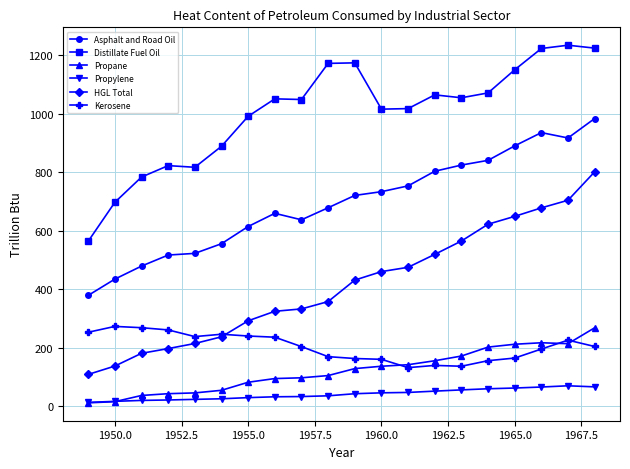

True or false: Propylene and HGL Total cross at least once.

False